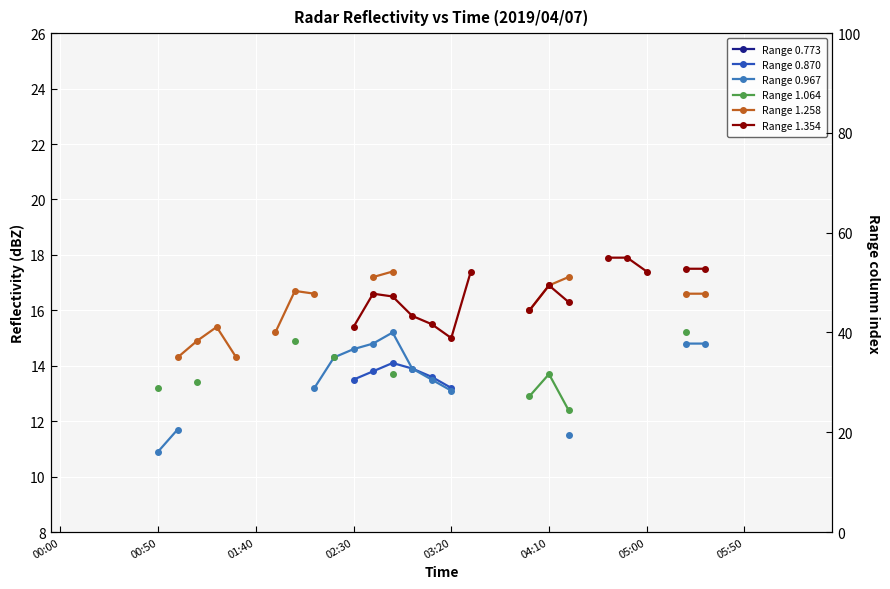

What is the minimum value shown in the chart?

10.9